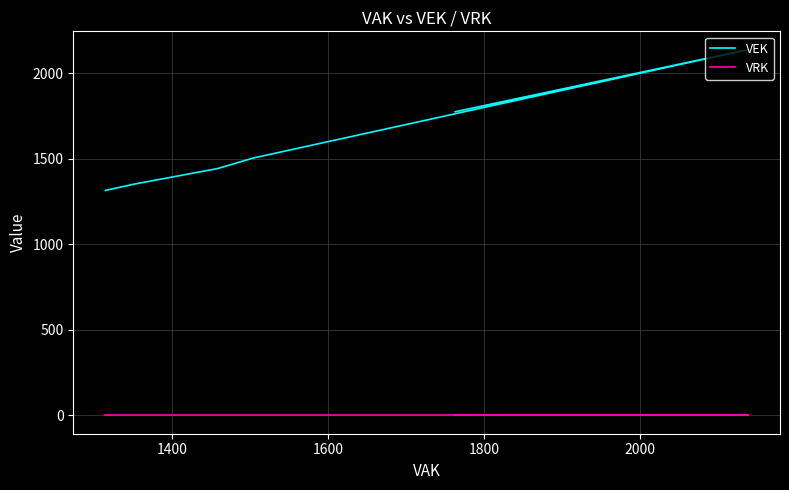

True or false: VRK has more than 1 interior local peaks.

False